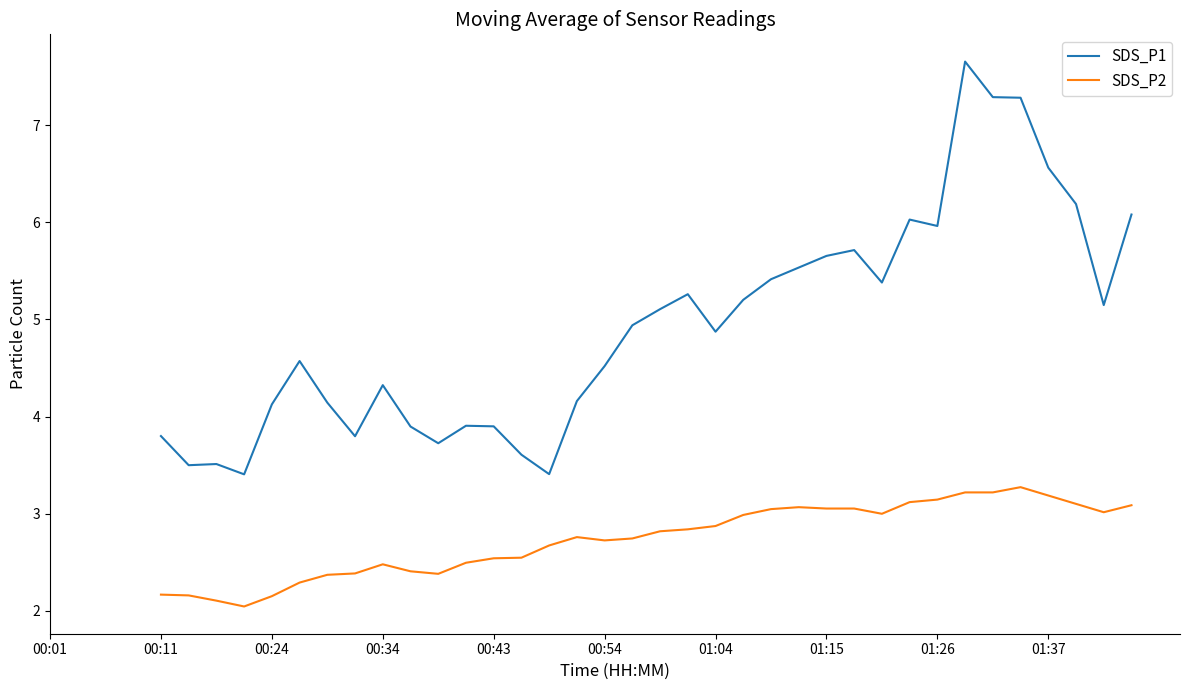

What is the difference between the maximum and minimum values in the SDS_P2 series?

1.2